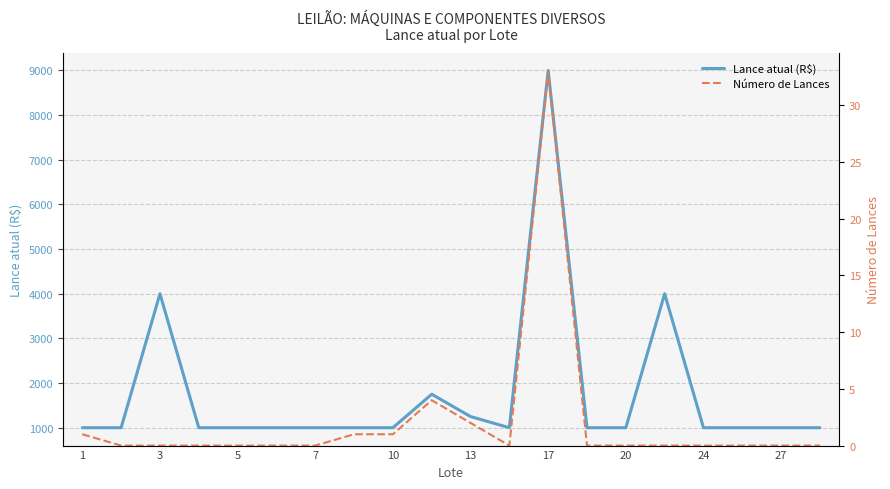

What is the sum of all Número de Lances values?

42